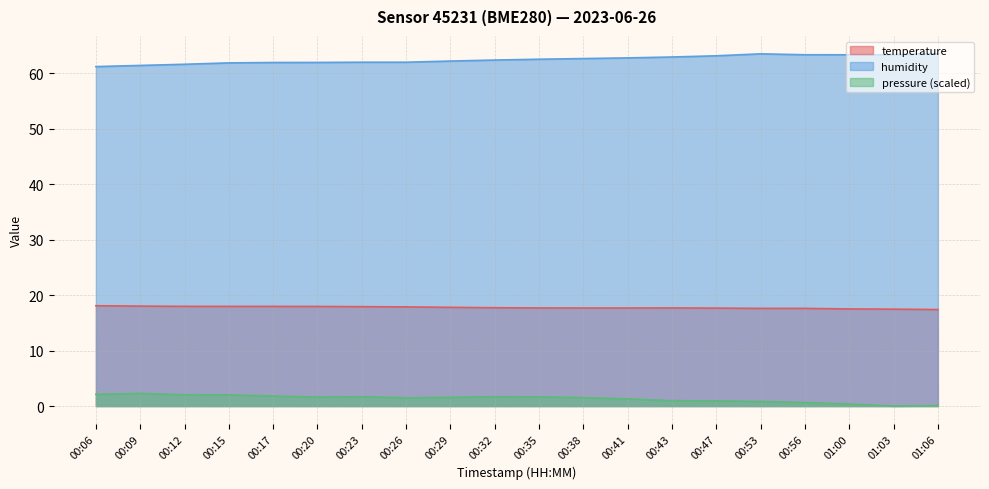

Reading left to right, transcribe all the data shown in this chart.

temperature: 18.1	18.0	18.0	18.0	18.0	18.0	17.9	17.9	17.8	17.7	17.7	17.7	17.7	17.7	17.7	17.6	17.6	17.5	17.5	17.4
humidity: 61.2	61.5	61.7	61.9	62.0	62.0	62.0	62.0	62.2	62.4	62.6	62.7	62.8	63.0	63.2	63.5	63.4	63.4	63.4	63.6
pressure_norm: 2.1	2.3	2.0	2.0	1.8	1.6	1.7	1.5	1.6	1.7	1.6	1.5	1.3	1.0	0.9	0.8	0.6	0.4	0.0	0.1